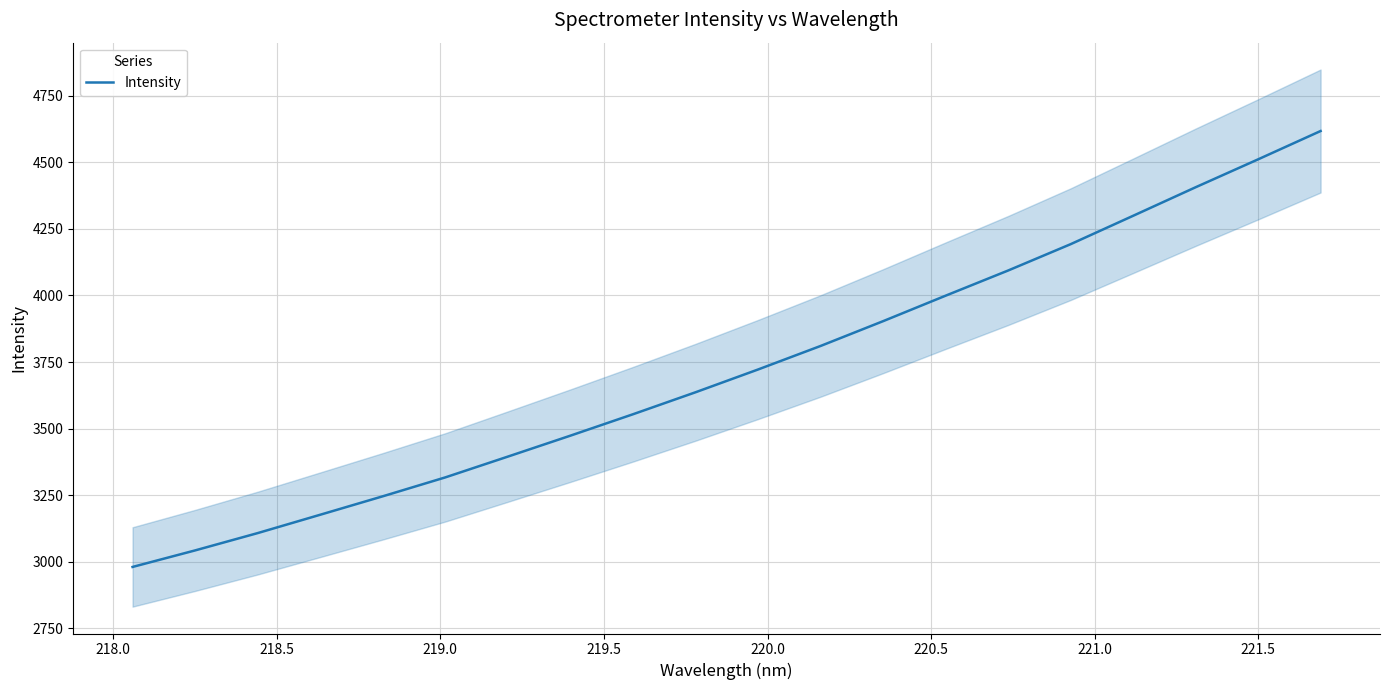

What is the lowest value of the Intensity series?

2980.7